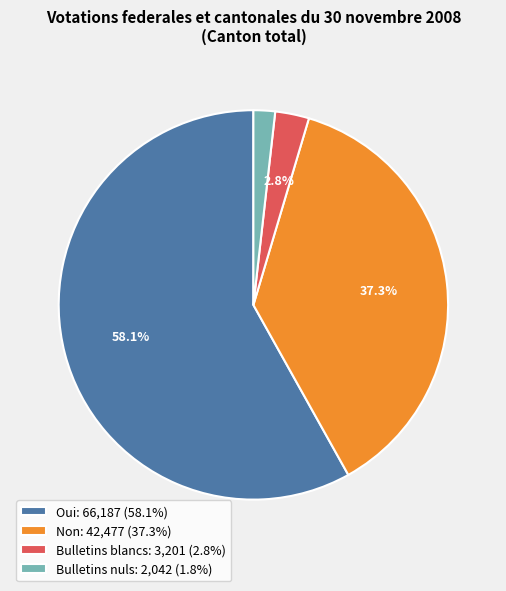

Combined, do Oui: 66,187 (58.1%) and Non: 42,477 (37.3%) account for over 50%?

Yes